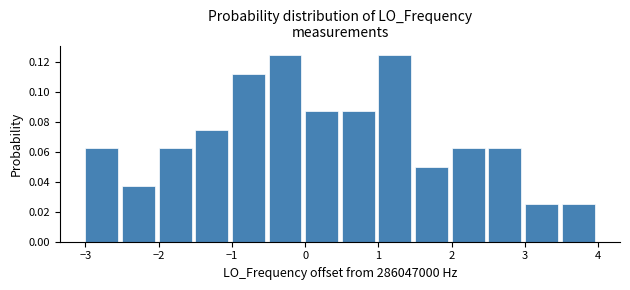

Reading left to right, list every bar in this chart as the range it spans on the x-axis followed by its height. The values are not printed on the chart, so give them approximately, as read against the axis.

-3.0 to -2.5: 0.062
-2.5 to -2.0: 0.038
-2.0 to -1.5: 0.062
-1.5 to -1.0: 0.076
-1.0 to -0.5: 0.112
-0.5 to 0.0: 0.126
0.0 to 0.5: 0.088
0.5 to 1.0: 0.088
1.0 to 1.5: 0.126
1.5 to 2.0: 0.050
2.0 to 2.5: 0.062
2.5 to 3.0: 0.062
3.0 to 3.5: 0.026
3.5 to 4.0: 0.026